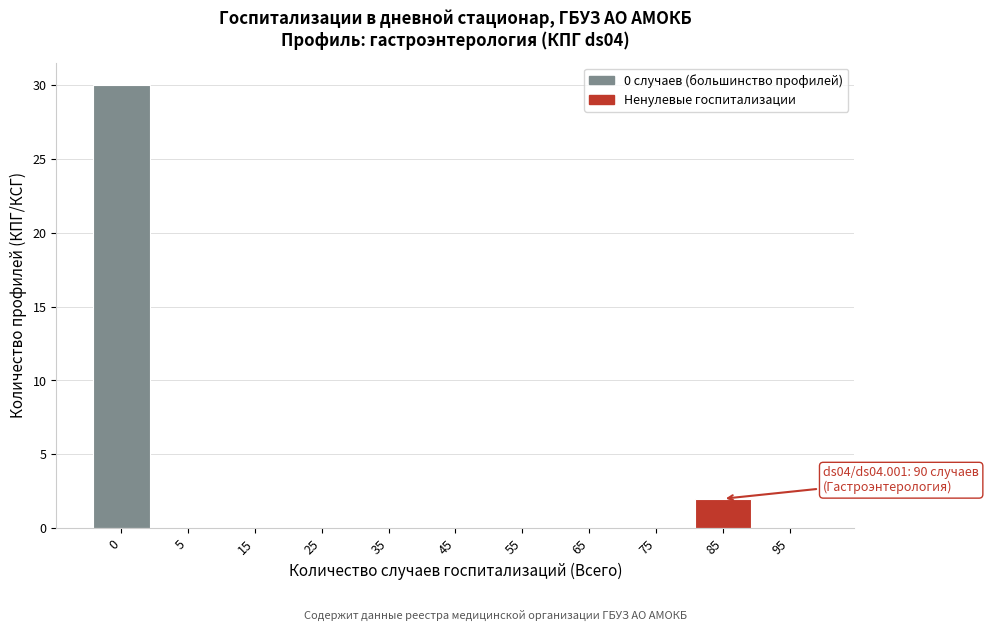

Reading right to left, list all the values displayed in this chart.

95=0	85=2	75=0	65=0	55=0	45=0	35=0	25=0	15=0	5=0	0=30